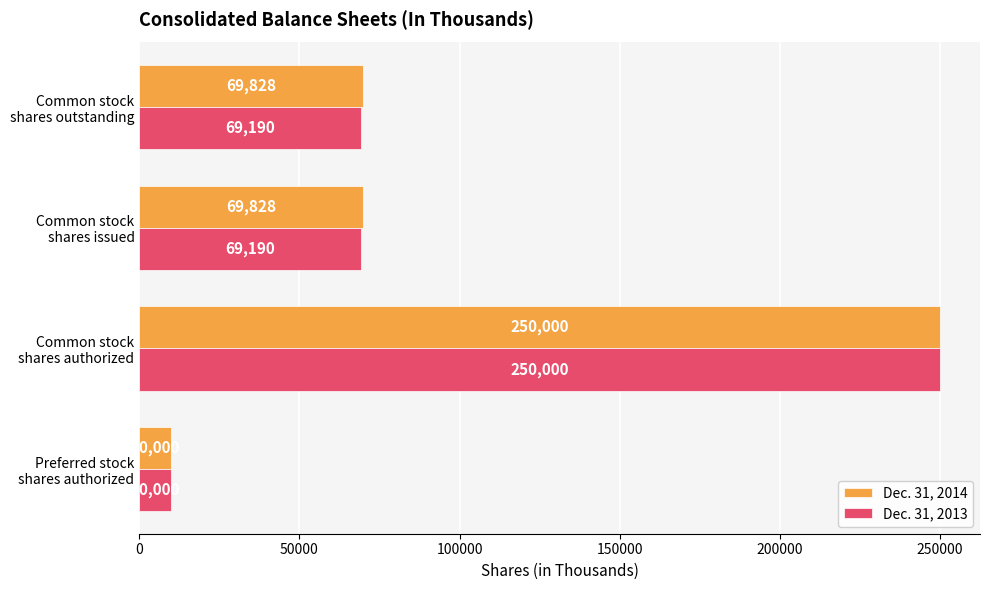

Count the Dec. 31, 2014 values in the range 69828 to 250000.

3